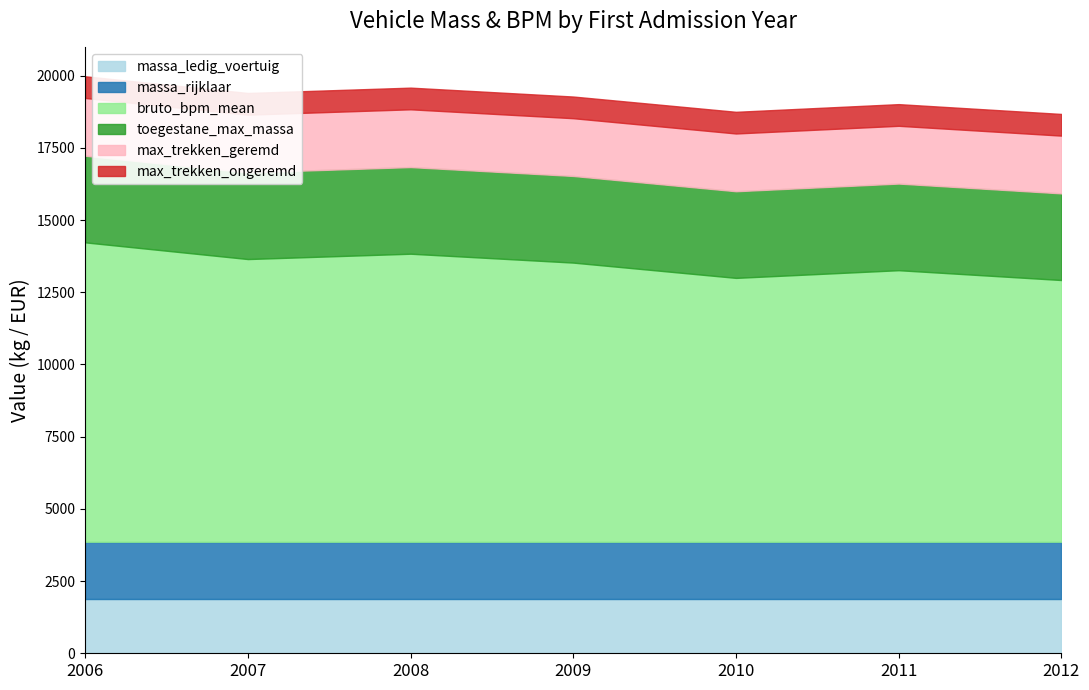

What is the value of the bruto_bpm_mean point at the 2nd from the left?

9788